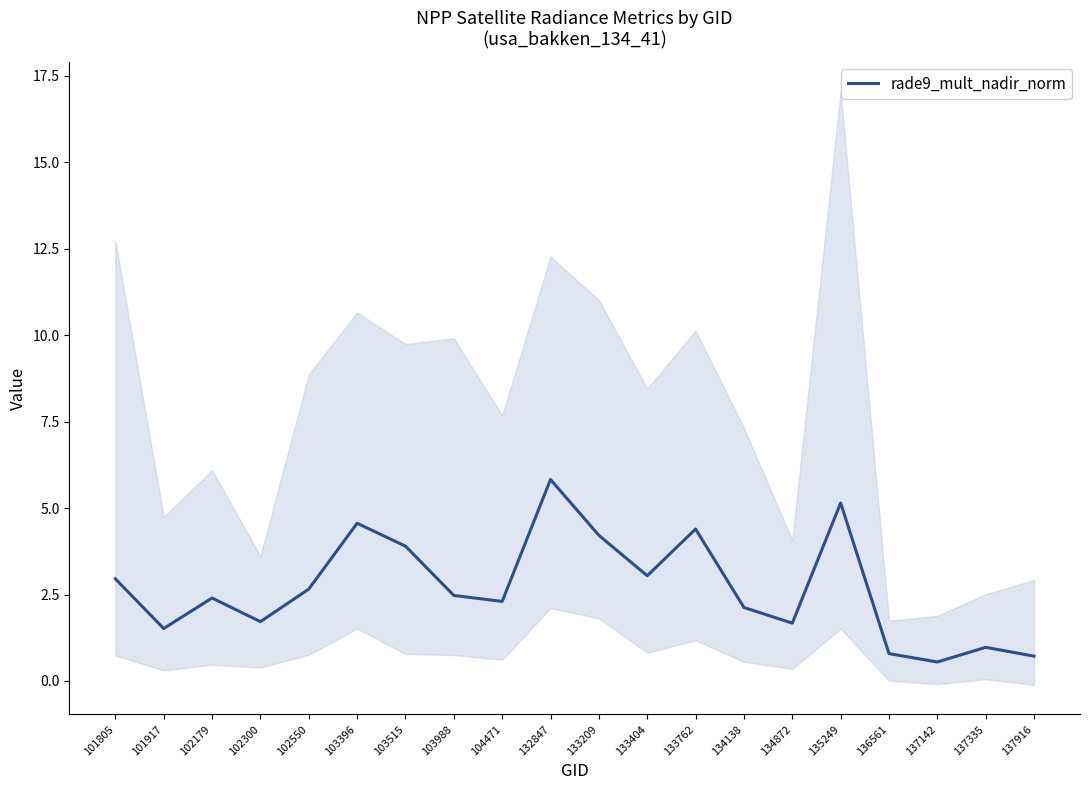

Which category has the lowest value across all series?

137142